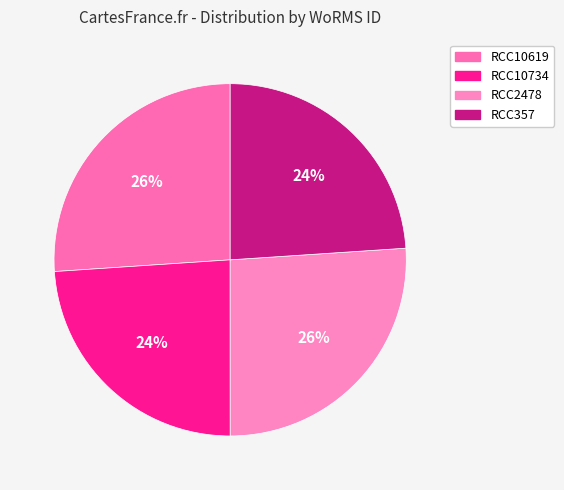

To the nearest percent, what portion does RCC10619 represent?

26%